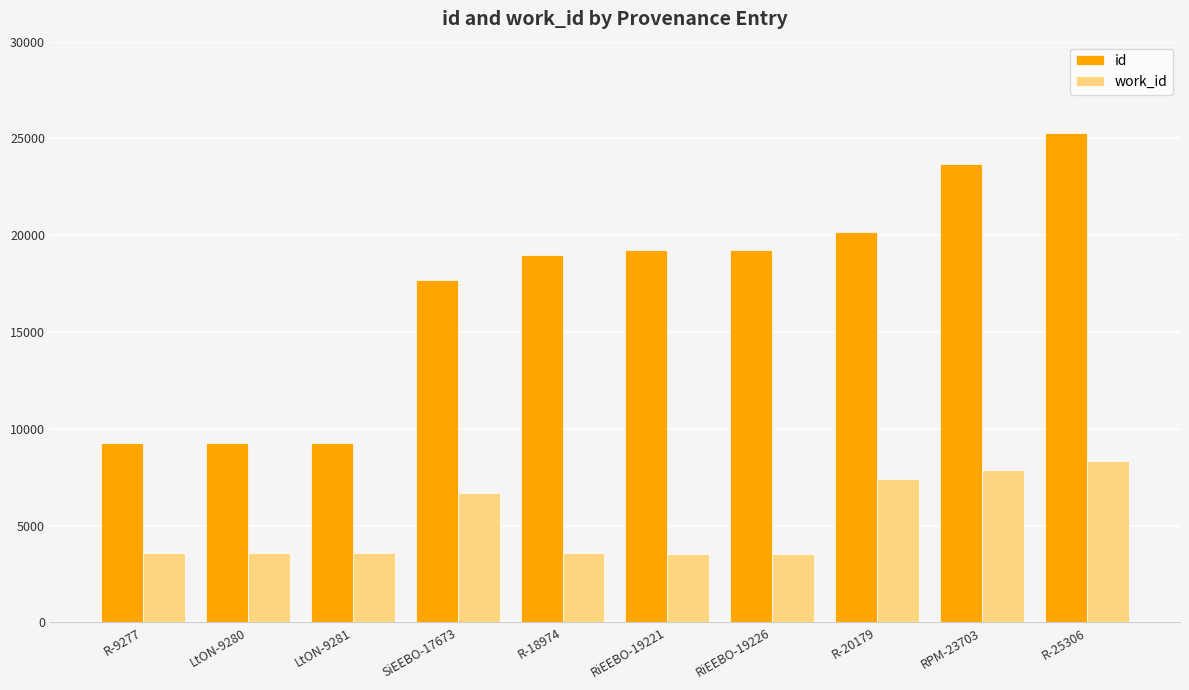

How many bars are there in each group?

2